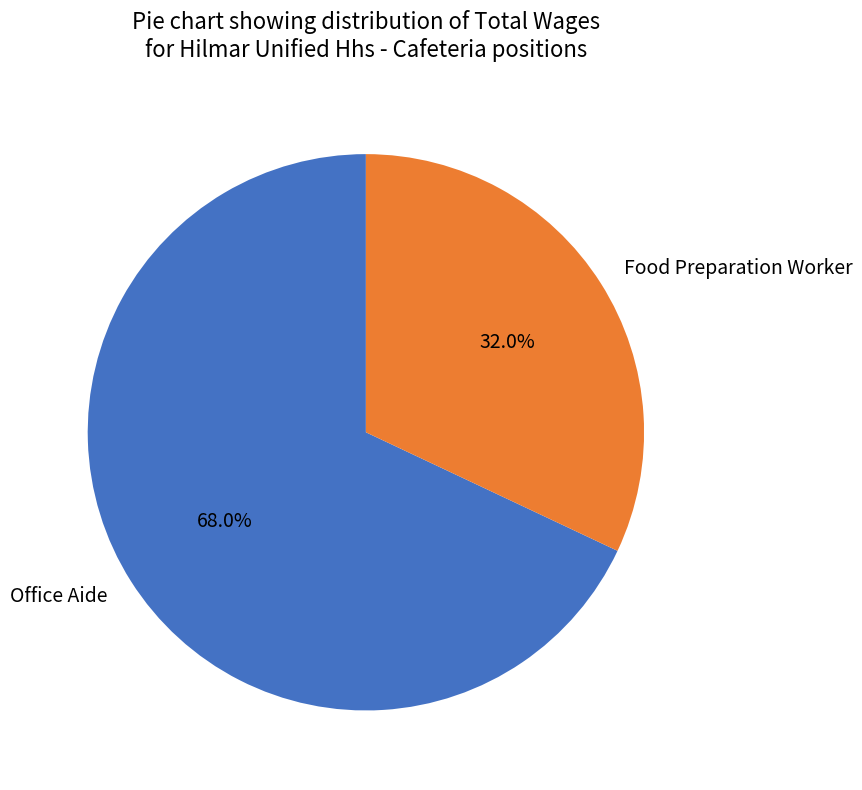

Is there any slice that represents more than half of the pie?

Yes